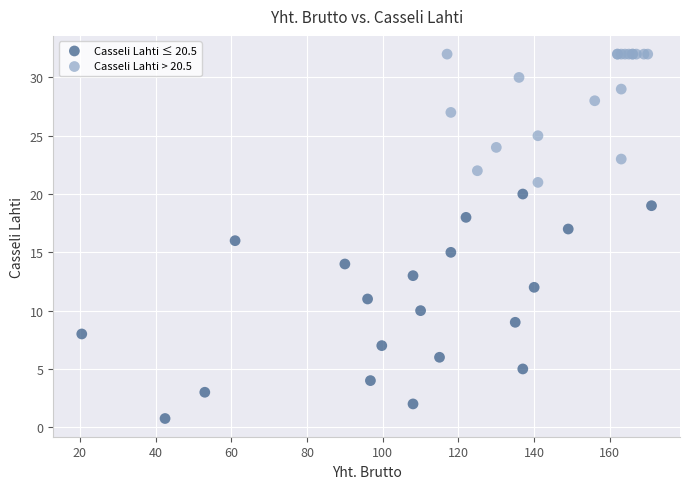

What are all the series names shown in the legend?

Casseli Lahti ≤ 20.5, Casseli Lahti > 20.5